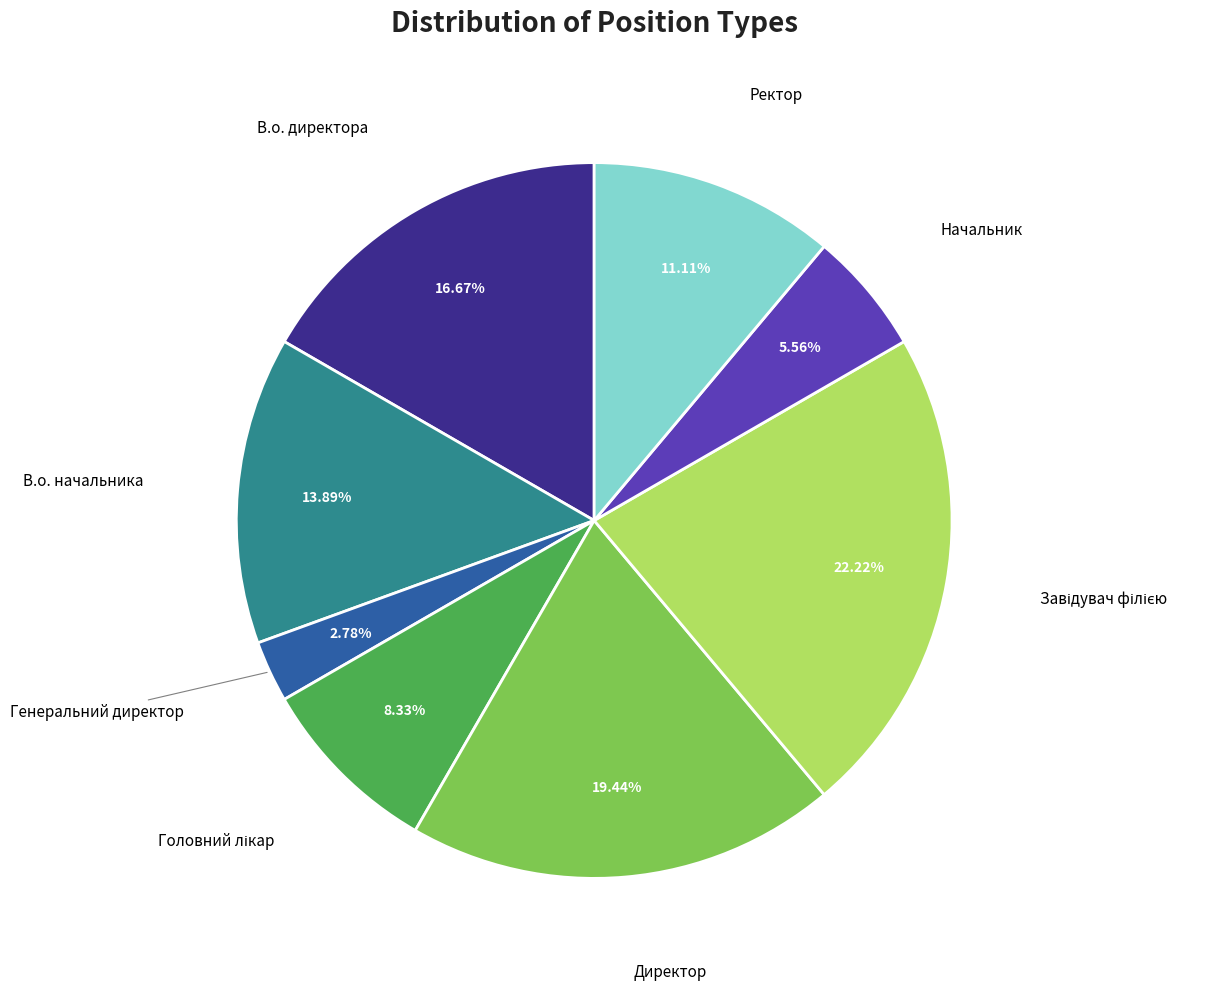

Do В.о. начальника and В.о. директора together represent more than half of the pie?

No